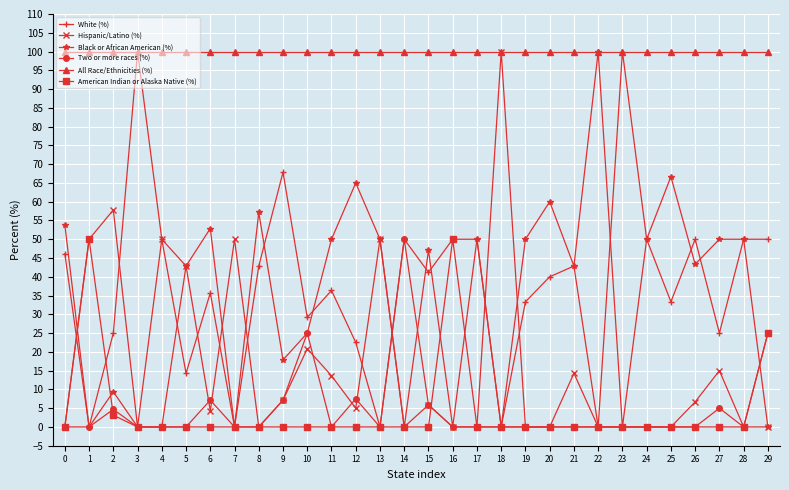

Between 5 and 20, which series saw the biggest shift?

Hispanic/Latino (%)